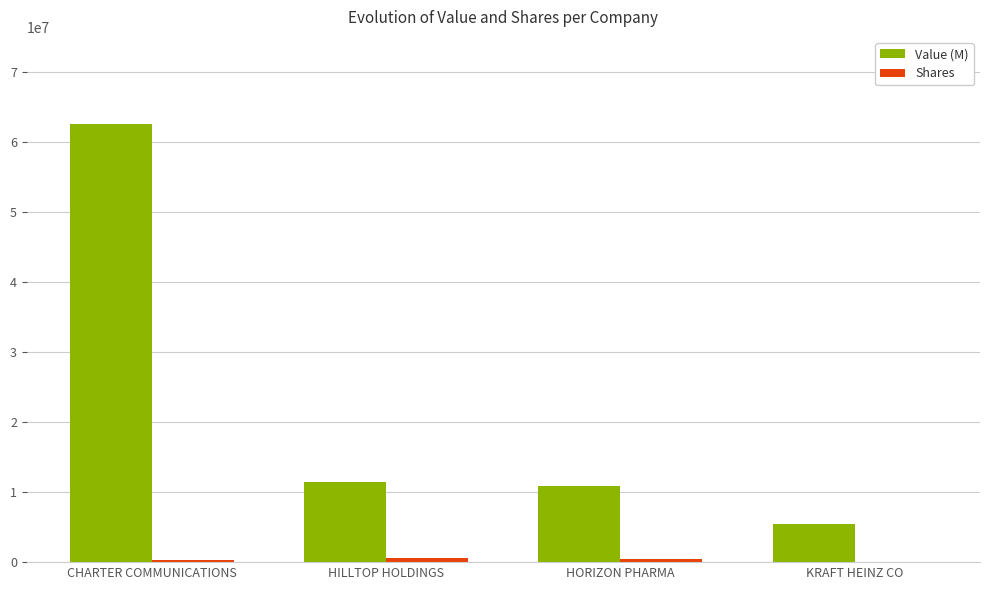

Which series changed the most between CHARTER COMMUNICATIONS and HORIZON PHARMA?

Value (M)